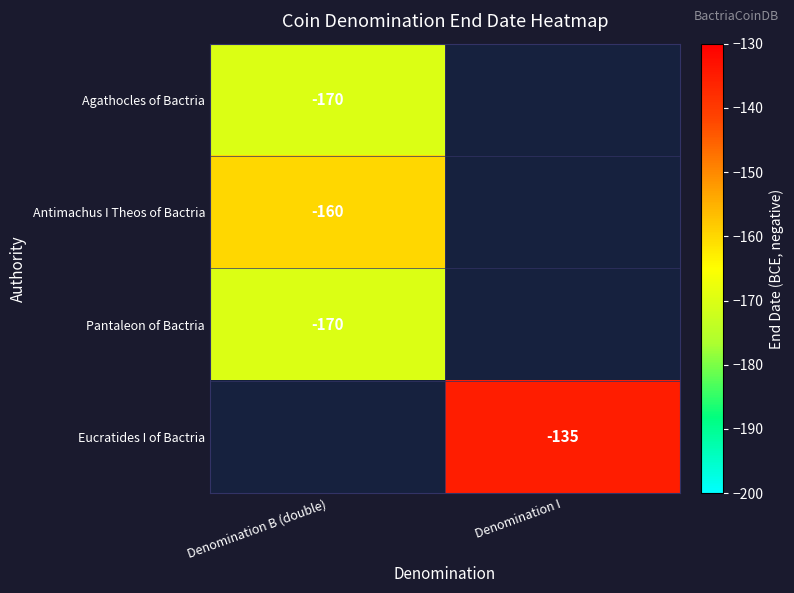

The value of Agathocles of Bactria at Denomination B (double) is -262. True or false?

False